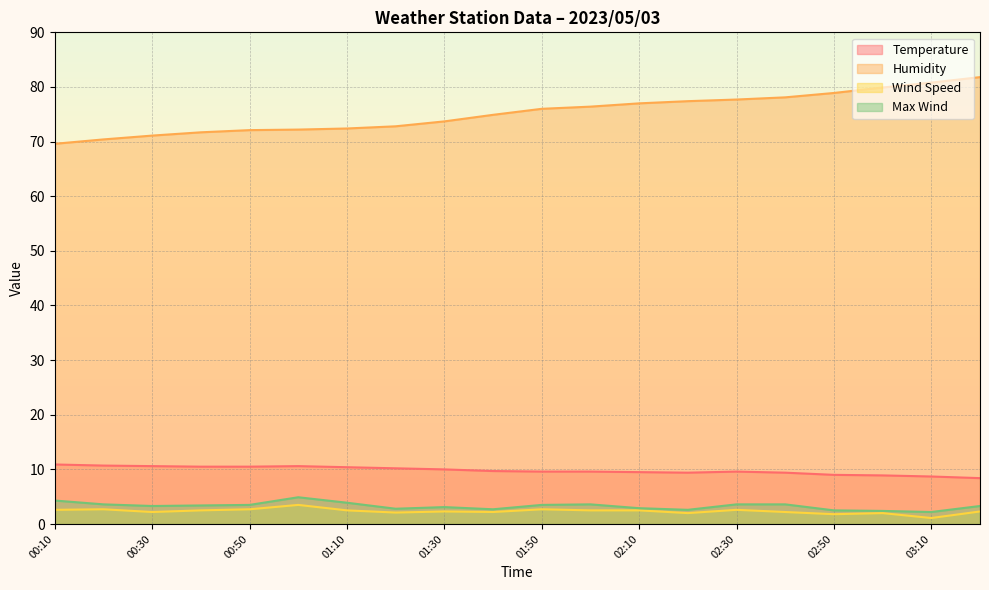

At 01:00, list the series in order from smallest to largest.

Wind Speed, Max Wind, Temperature, Humidity